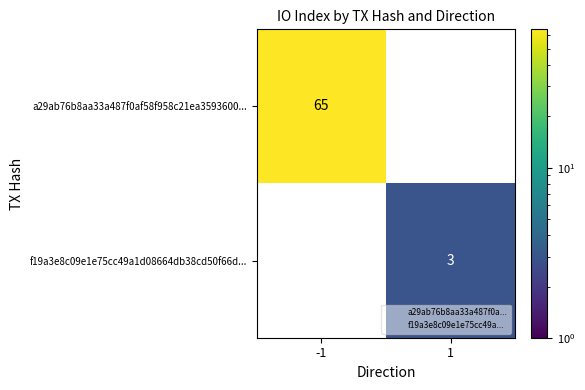

The value of a29ab76b8aa33a487f0af58f958c21ea3593600... at -1 is 44. True or false?

False